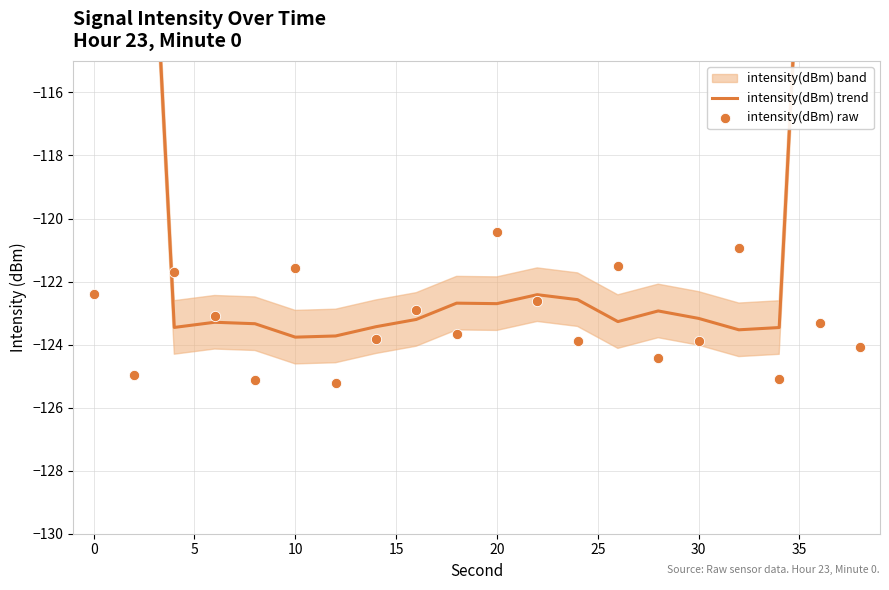

Which series has the largest total across all categories?

intensity(dBm) trend